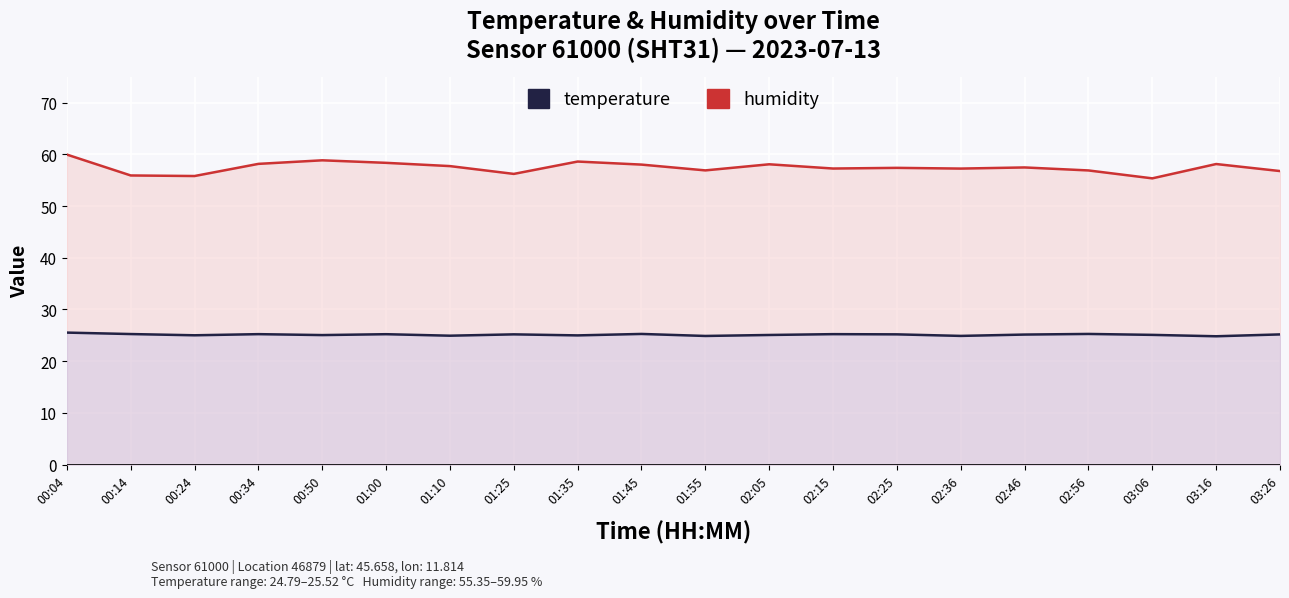

At which category is the sum across all series the highest?

00:04